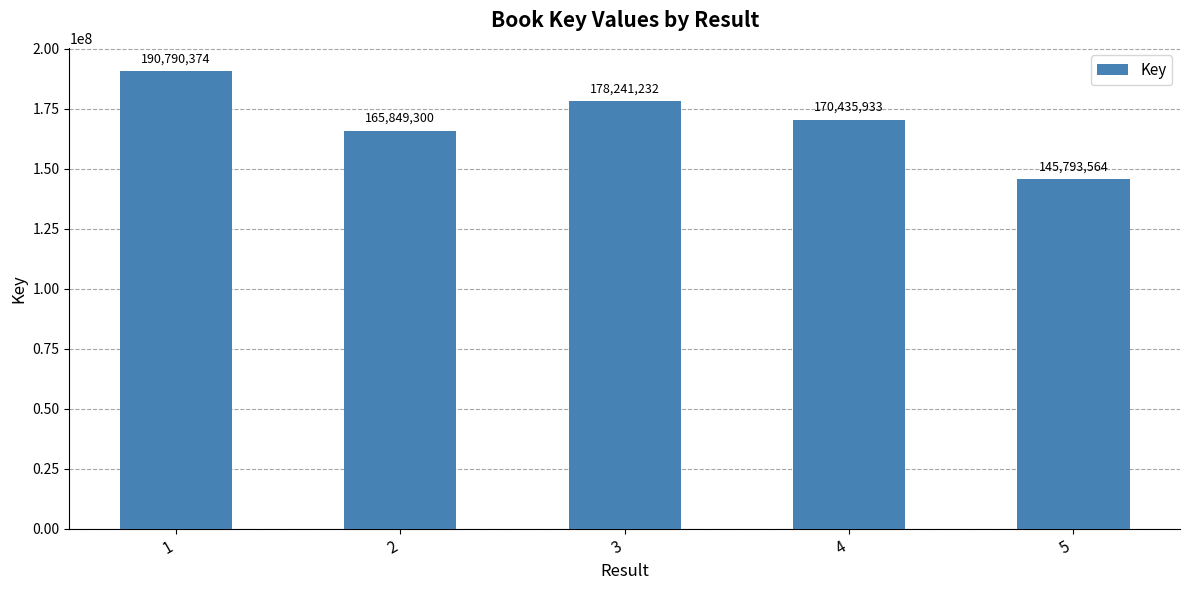

What is the difference between the maximum and minimum values?

44996810